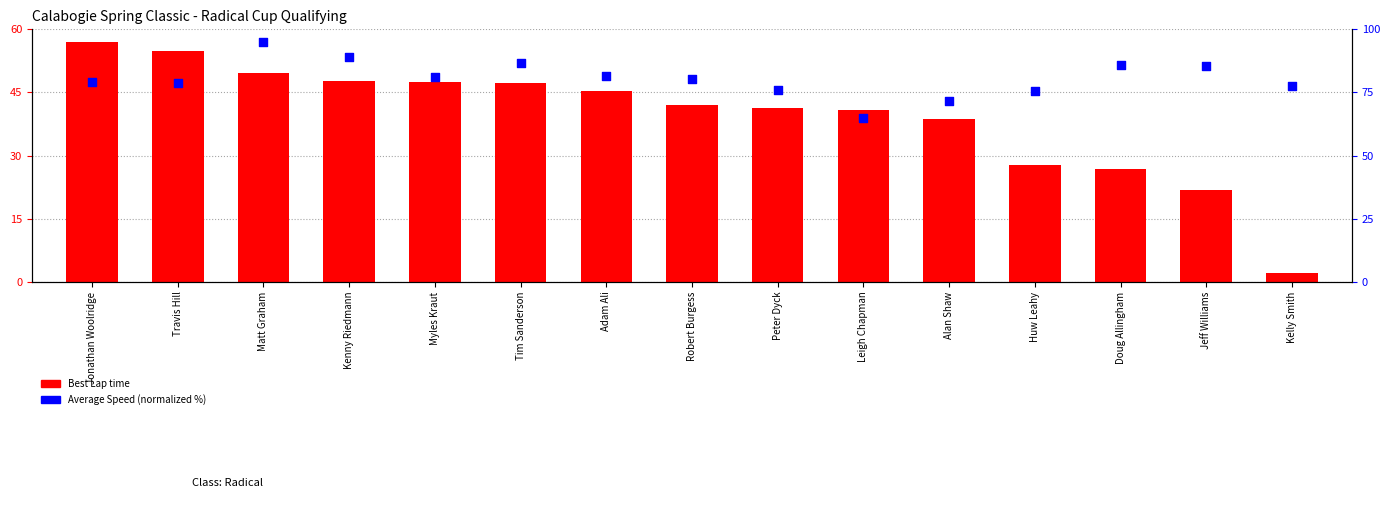

Which series contains the lowest Y value?

Best Lap time